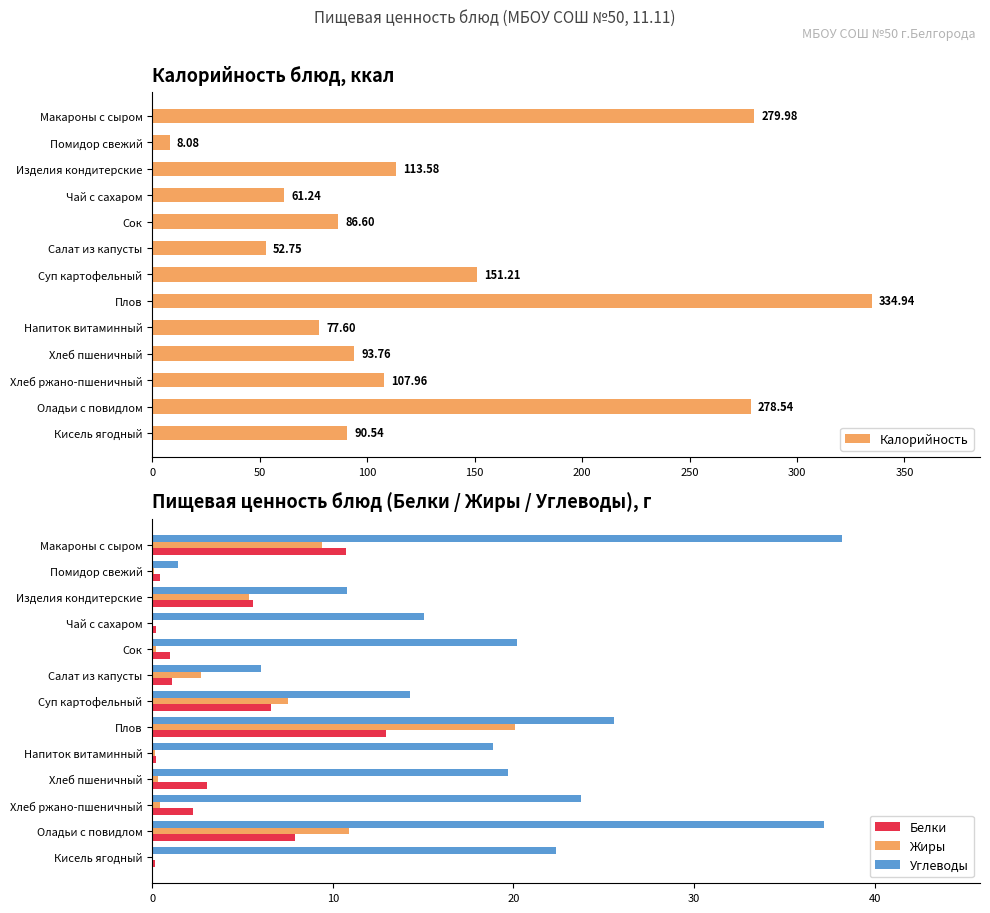

What is the sum of all Жиры values?

57.3